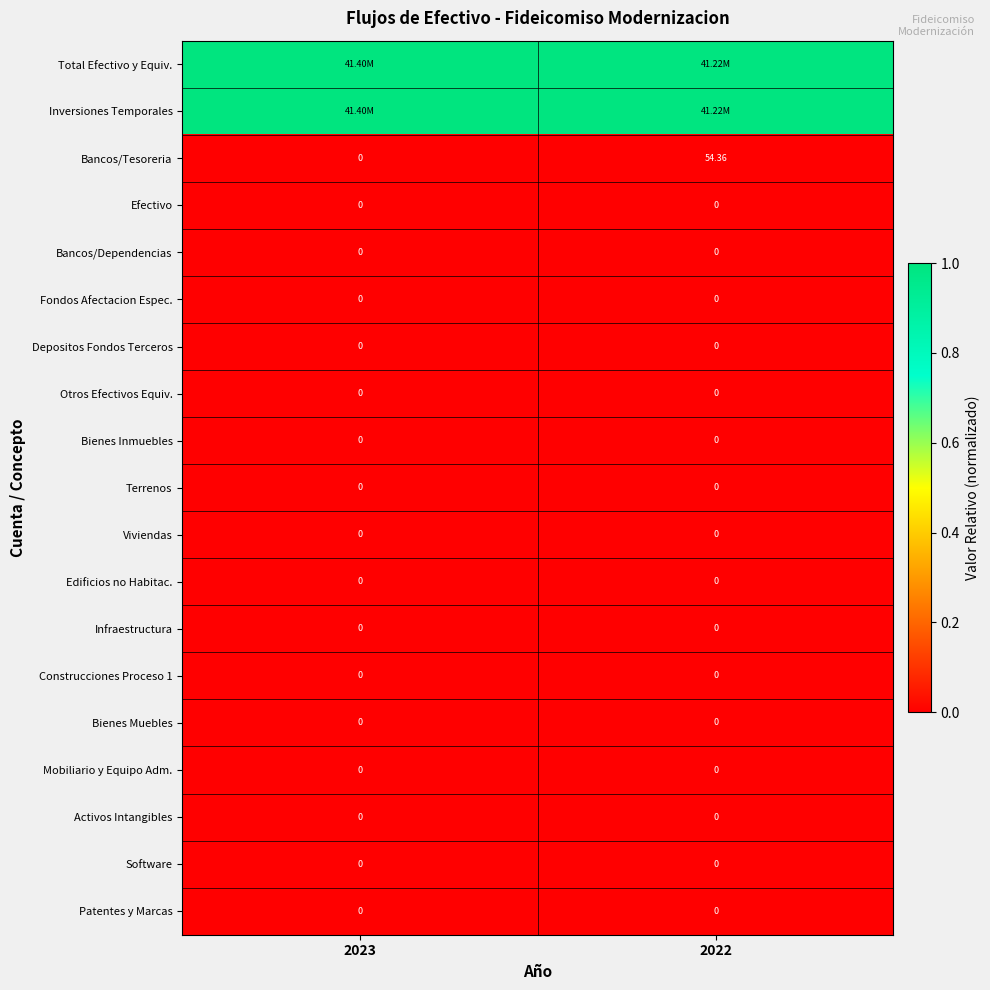

At how many categories does at least one series exceed 0?

2